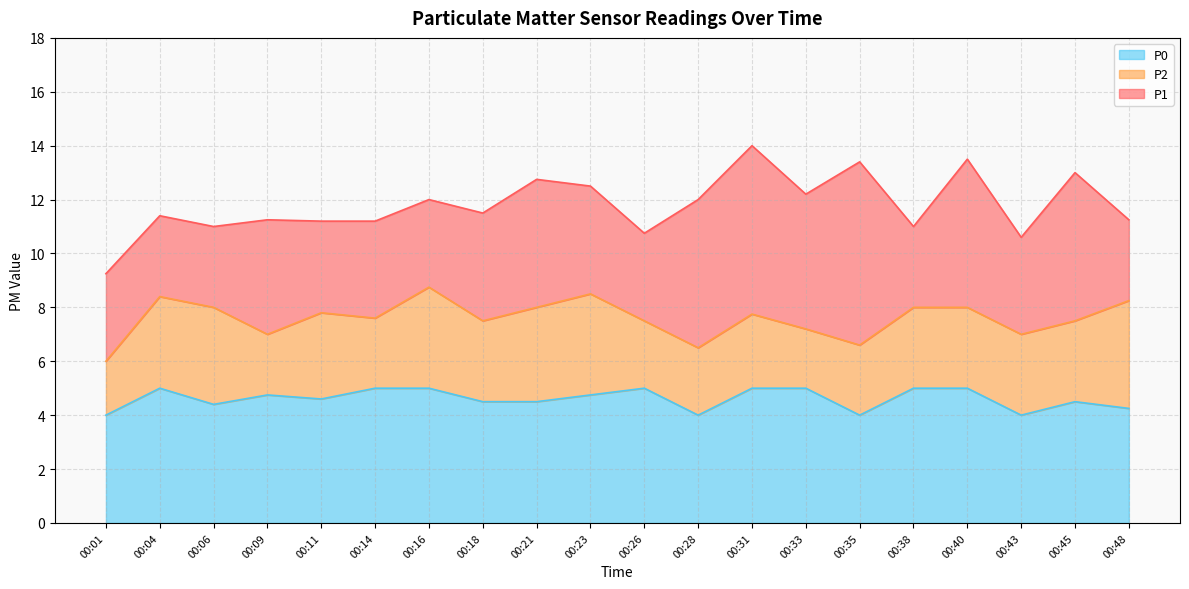

Is the value of P1 at 00:26 greater than the value of P2 at 00:31?

Yes